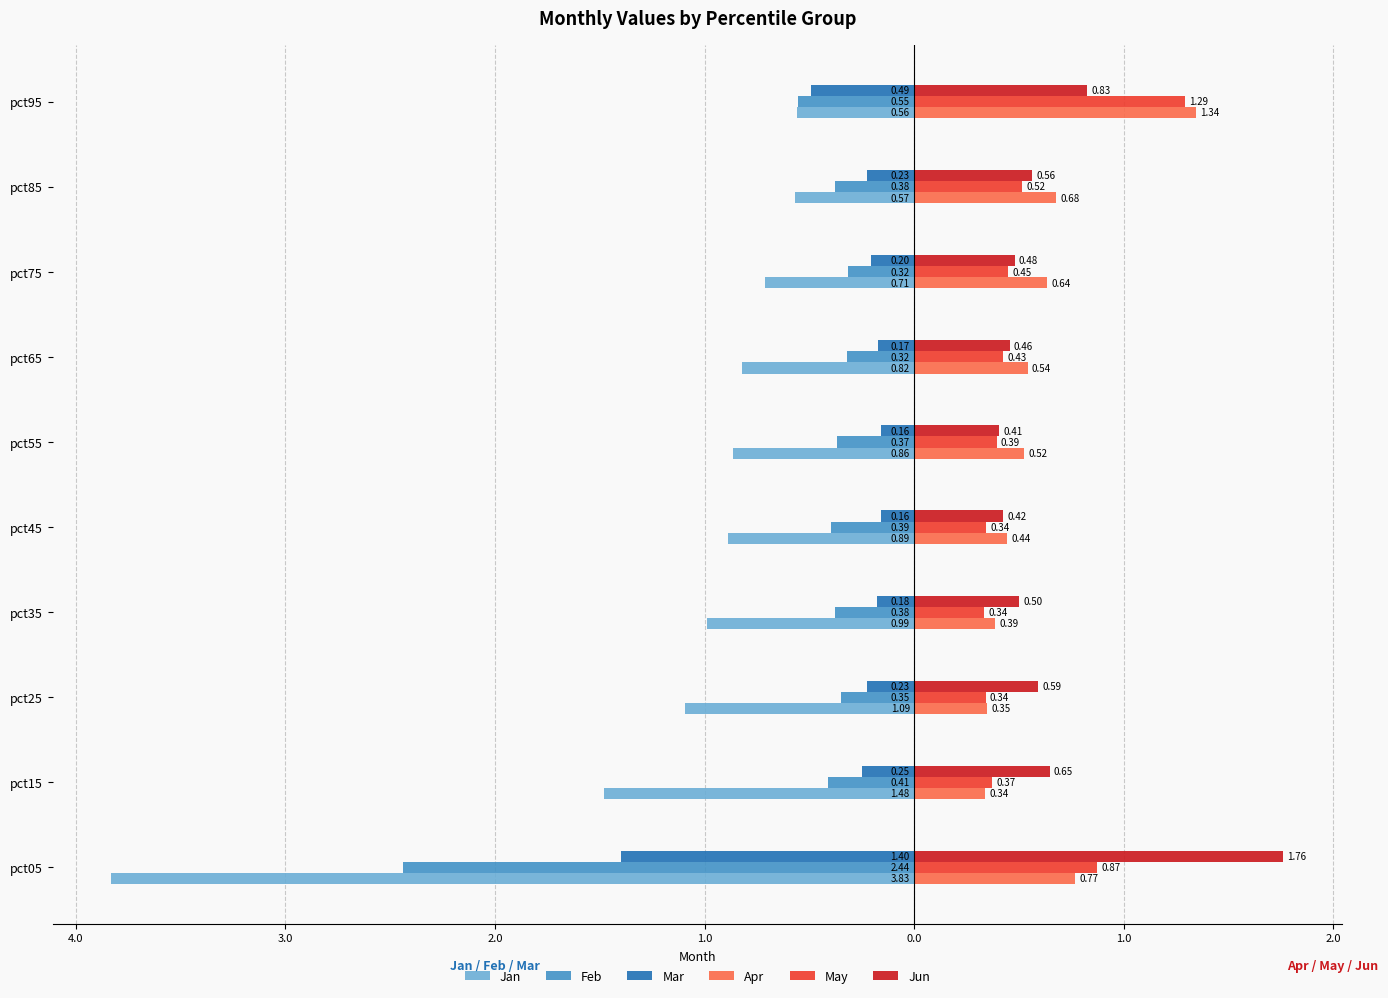

Reading right to left, list all the values displayed in this chart.

Jan: -0.6	-0.6	-0.7	-0.8	-0.9	-0.9	-1.0	-1.1	-1.5	-3.8
Feb: -0.6	-0.4	-0.3	-0.3	-0.4	-0.4	-0.4	-0.3	-0.4	-2.4
Mar: -0.5	-0.2	-0.2	-0.2	-0.2	-0.2	-0.2	-0.2	-0.2	-1.4
Apr: 1.3	0.7	0.6	0.5	0.5	0.4	0.4	0.3	0.3	0.8
May: 1.3	0.5	0.5	0.4	0.4	0.3	0.3	0.3	0.4	0.9
Jun: 0.8	0.6	0.5	0.5	0.4	0.4	0.5	0.6	0.6	1.8